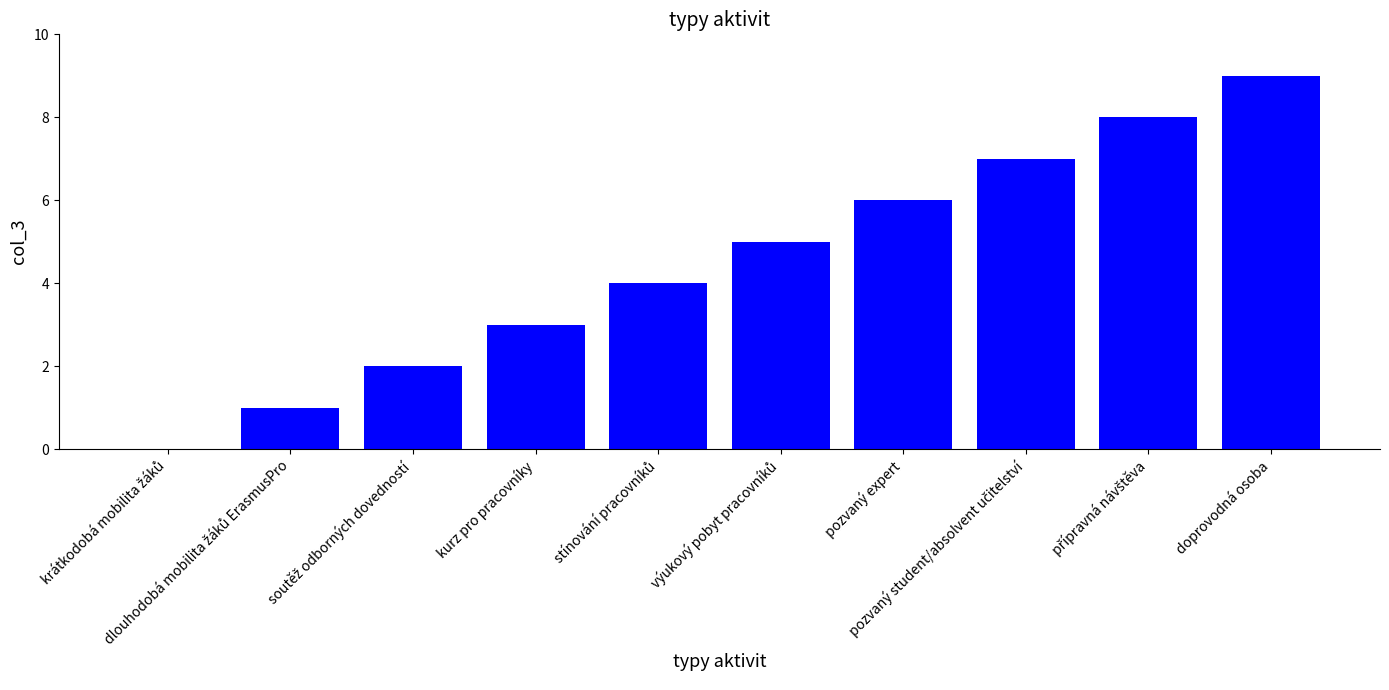

What is the greatest value displayed?

9